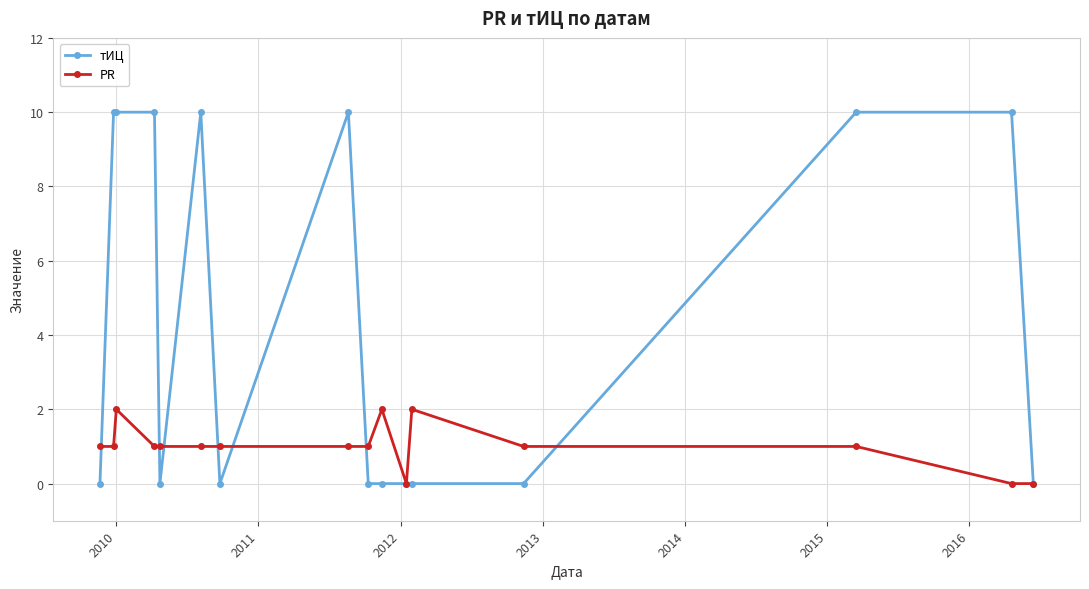

True or false: тИЦ has more than 0 interior local peaks.

True